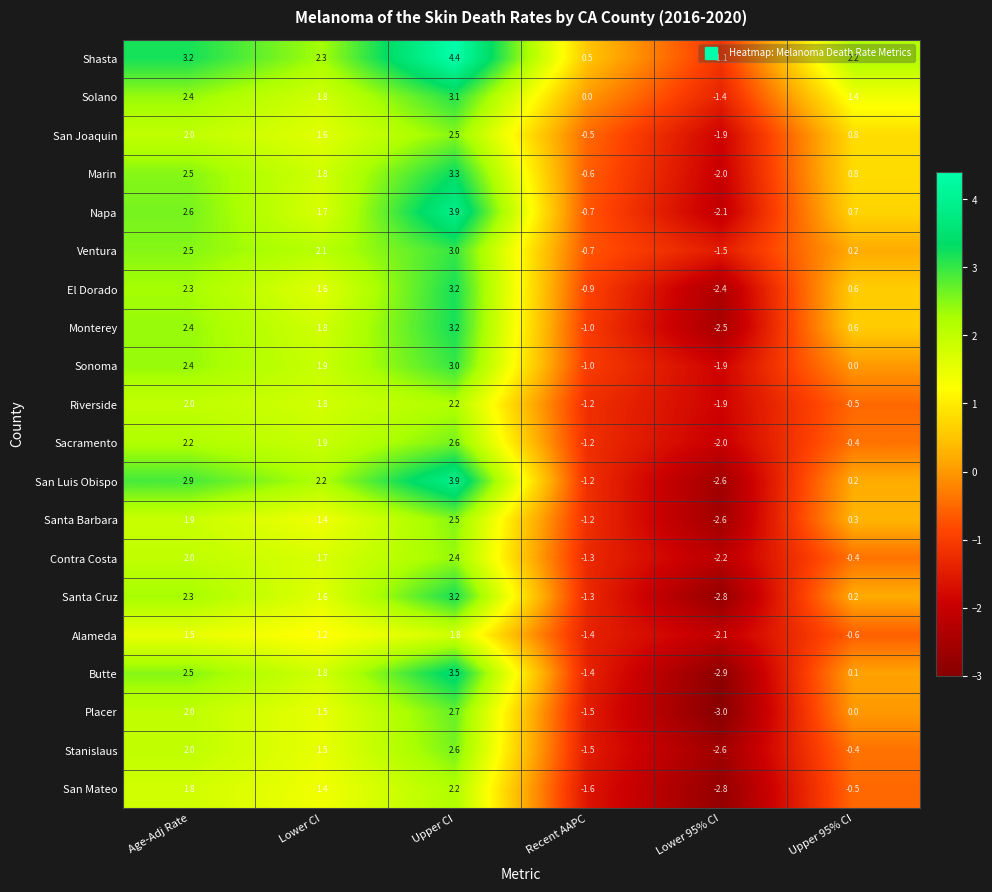

At which category is the sum across all series the highest?

Upper CI